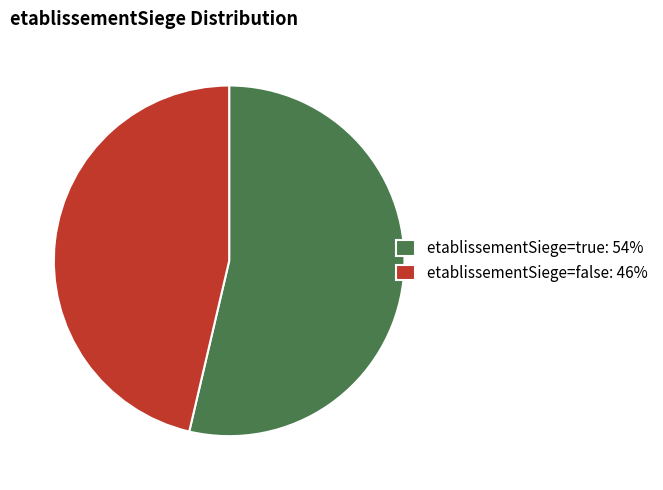

Is it true that etablissementSiege=false: 46% is 46% of the pie?

True